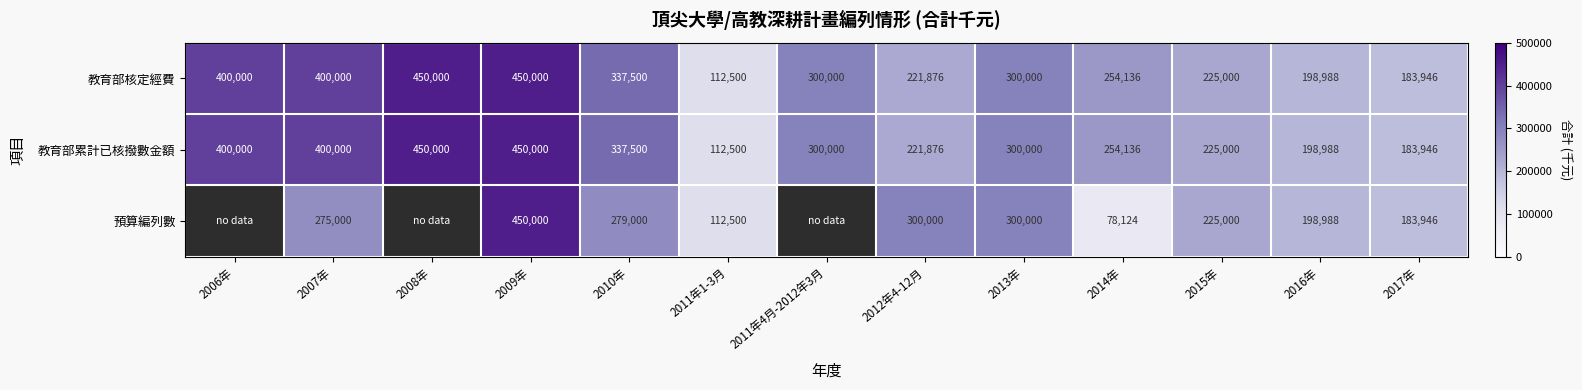

Which category has the lowest value across all series?

2014年